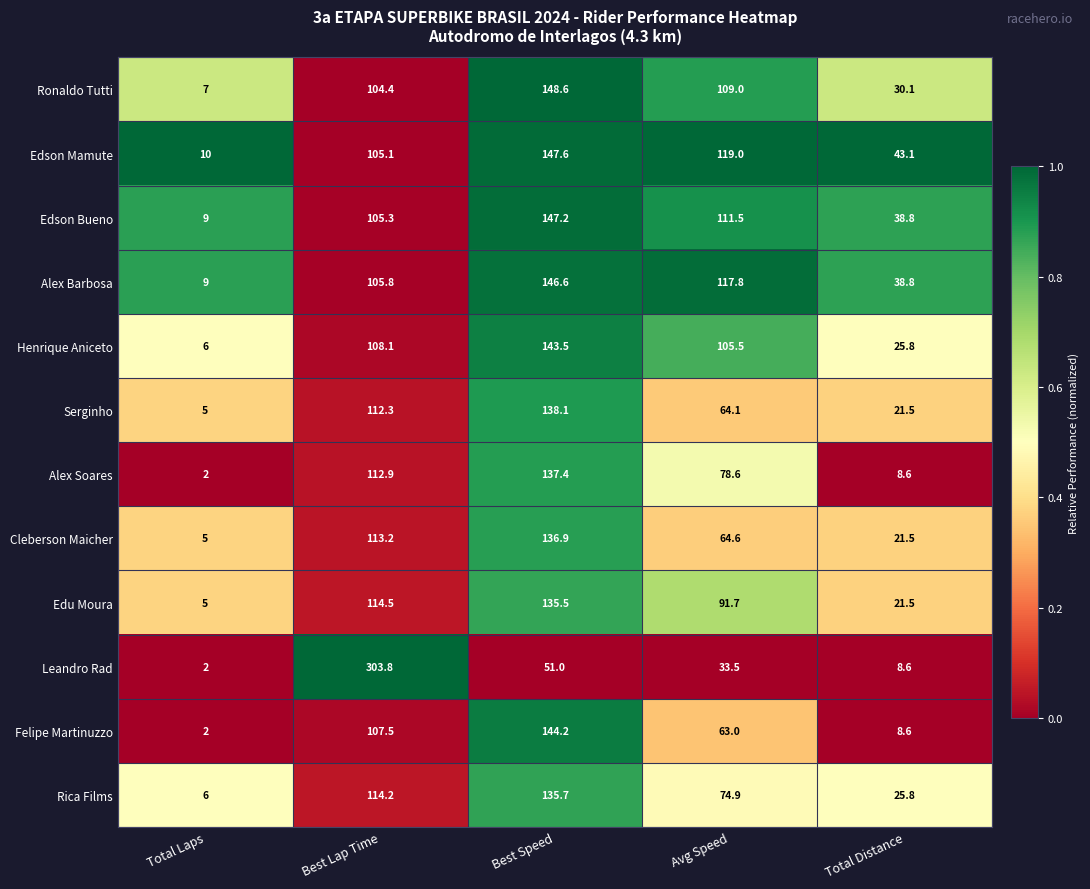

Which category has the highest value across all series?

Best Lap Time